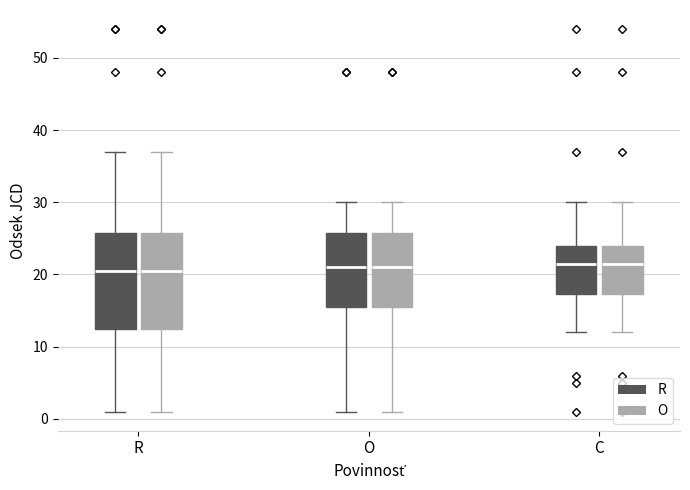

Where is the upper edge of the box for C (R) on the y-axis? The values are not printed on the chart, so give them approximately, as read against the axis.

24